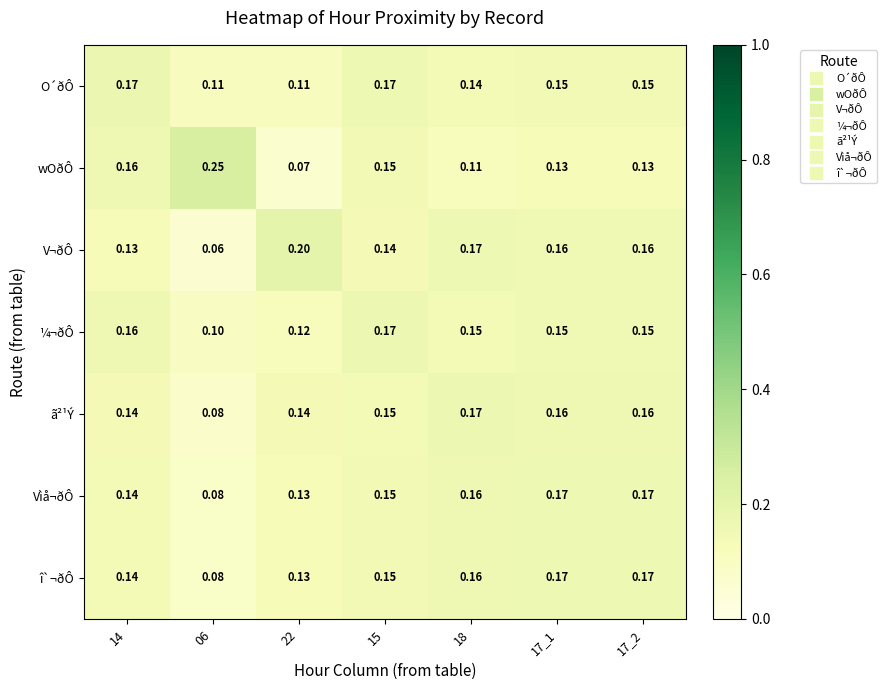

Which series has the largest total across all categories?

V¬ðÔ